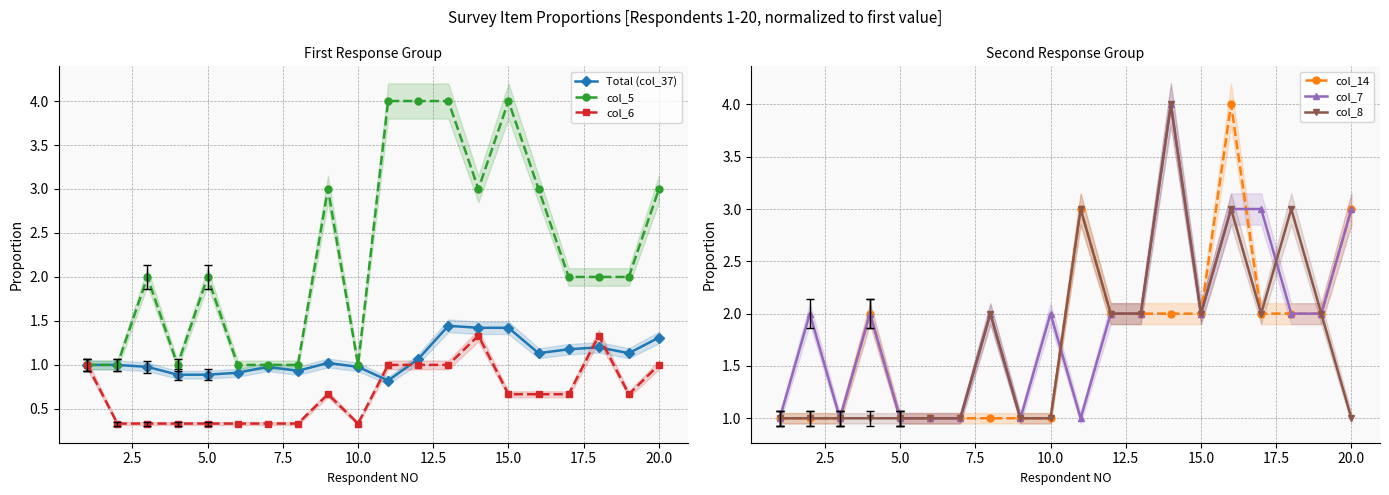

What is the maximum value for col_7?

4